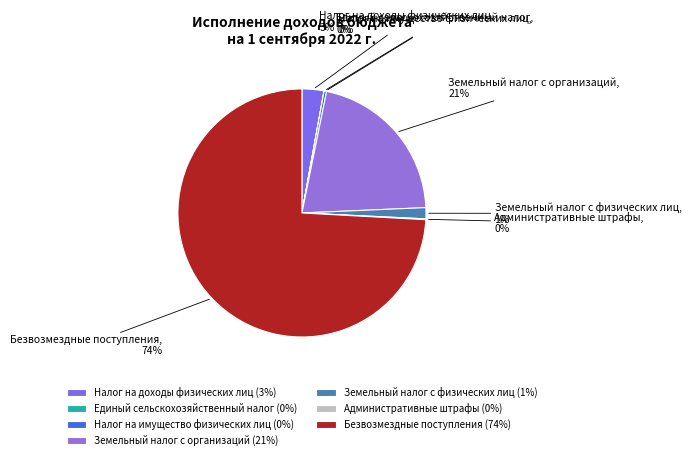

Do Налог на имущество физических лиц and Земельный налог с организаций together represent more than half of the pie?

No